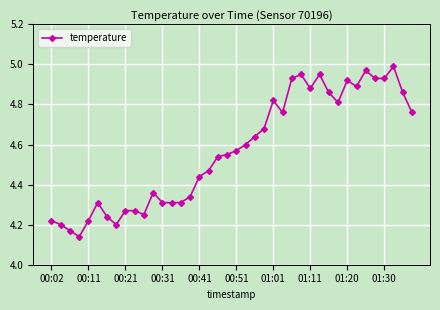

What is the sum of all values?

182.8